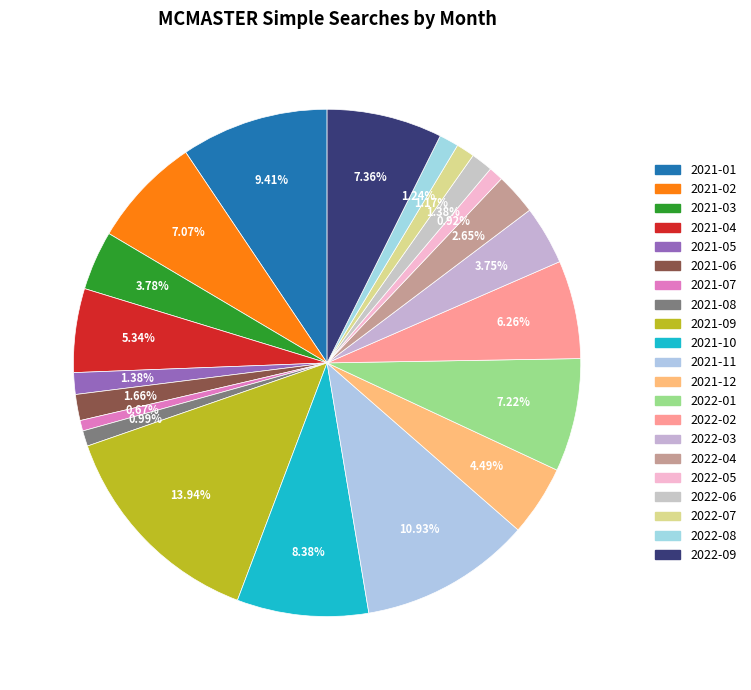

How many slices are in this pie chart?

21